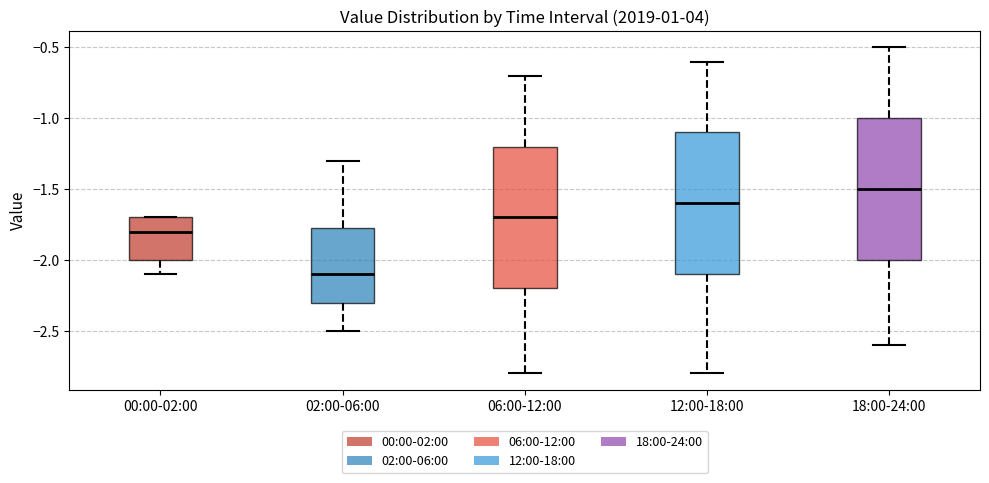

Reading left to right, read every box against the y-axis: the position of its median line, the range the box covers, and the ends of its whiskers. The values are not printed on the chart, so give them approximately, as read against the axis.

00:00-02:00: median -1.80, box -2.00 to -1.70, whiskers -2.10 to -1.70
02:00-06:00: median -2.10, box -2.30 to -1.75, whiskers -2.50 to -1.30
06:00-12:00: median -1.70, box -2.20 to -1.20, whiskers -2.80 to -0.70
12:00-18:00: median -1.60, box -2.10 to -1.10, whiskers -2.80 to -0.60
18:00-24:00: median -1.50, box -2.00 to -1.00, whiskers -2.60 to -0.50